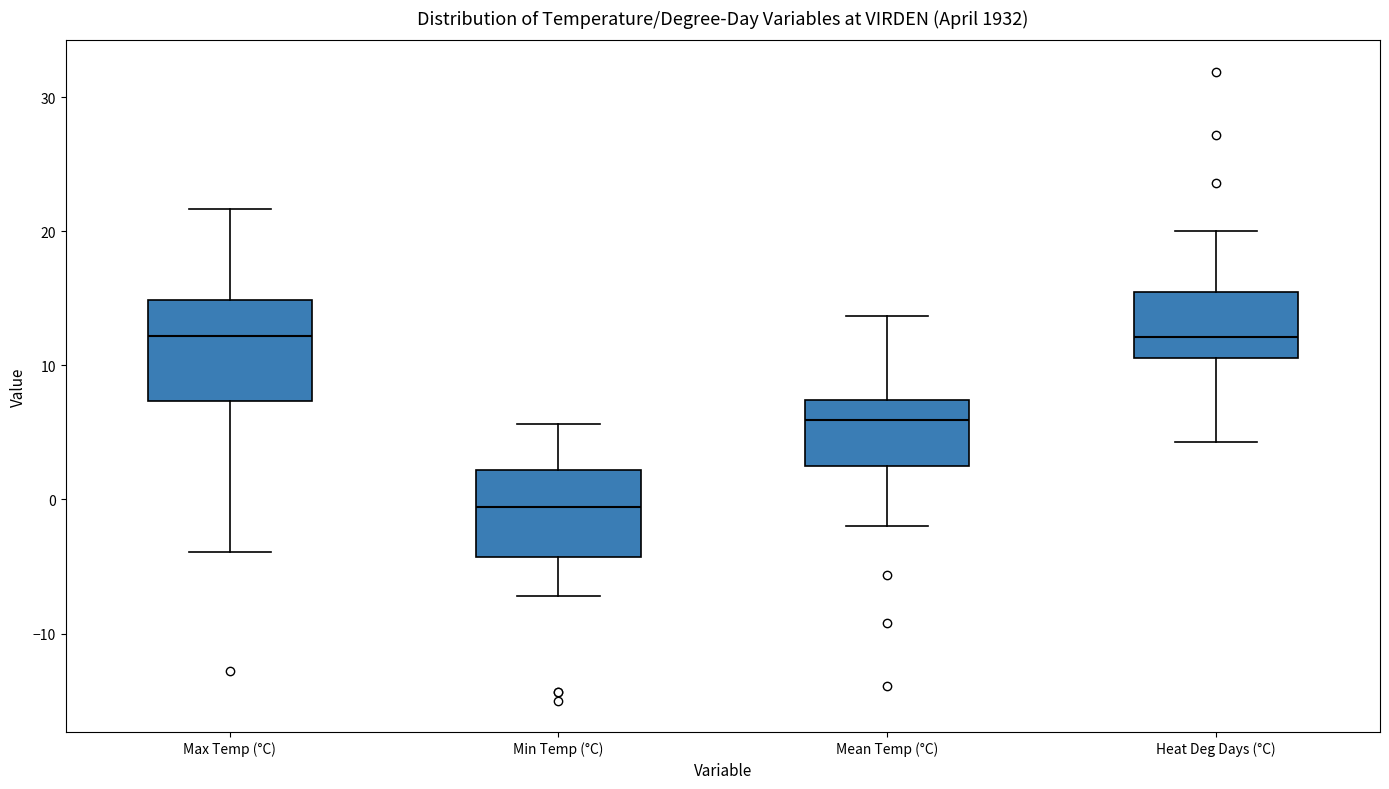

Comparing the boxes themselves (not the whiskers), which one is the tallest?

Max Temp (°C)